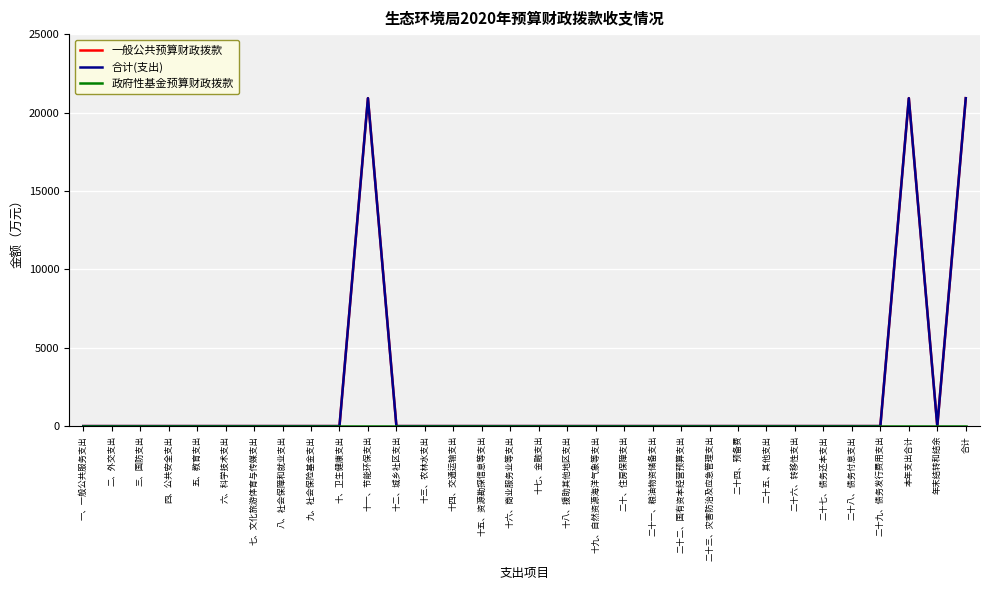

True or false: 一般公共预算财政拨款 has a value of -8980 at 二十六、转移性支出.

False